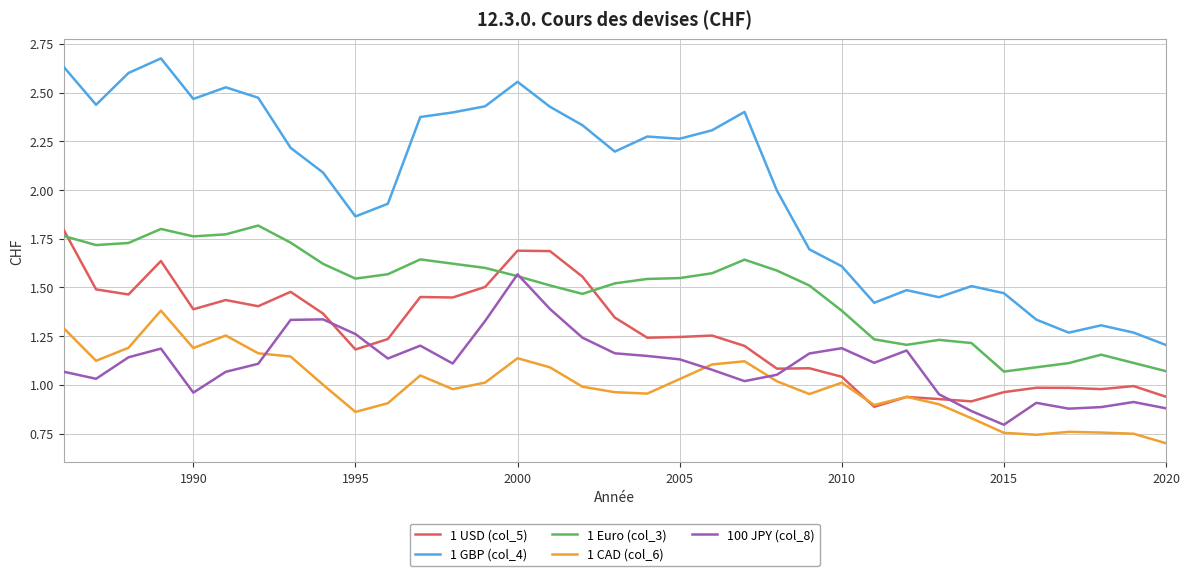

Which series has the largest range (max minus min)?

1 GBP (col_4)